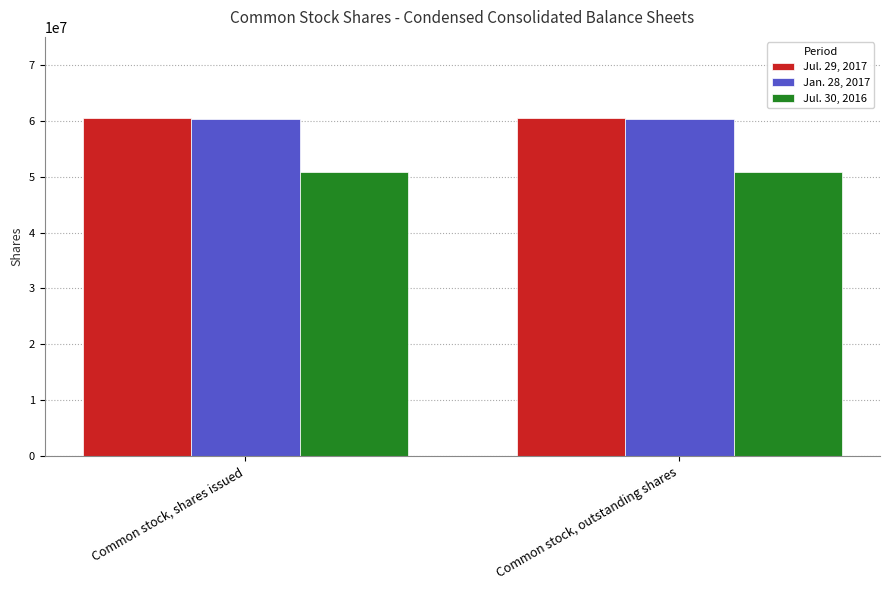

What is the spread (max minus min) of values at Common stock, shares issued?

9581318